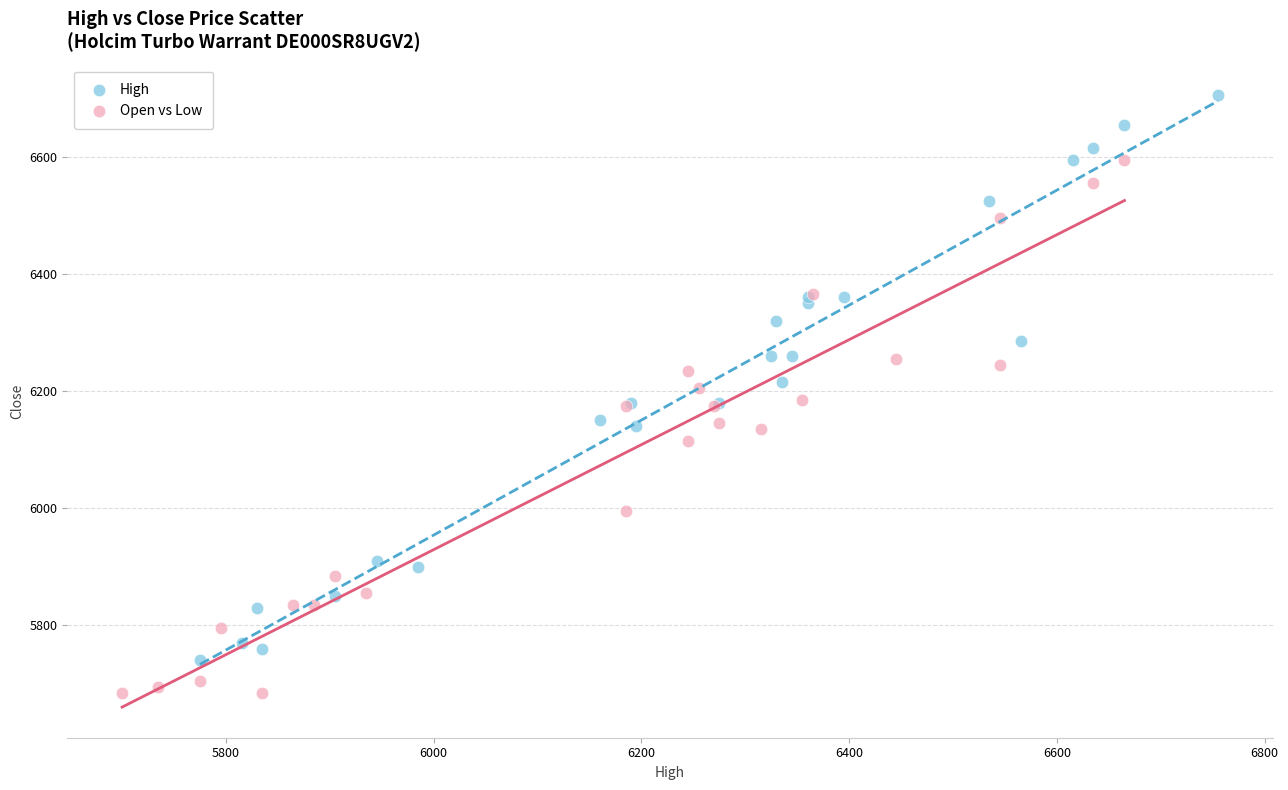

Which series reaches the maximum Y coordinate?

High